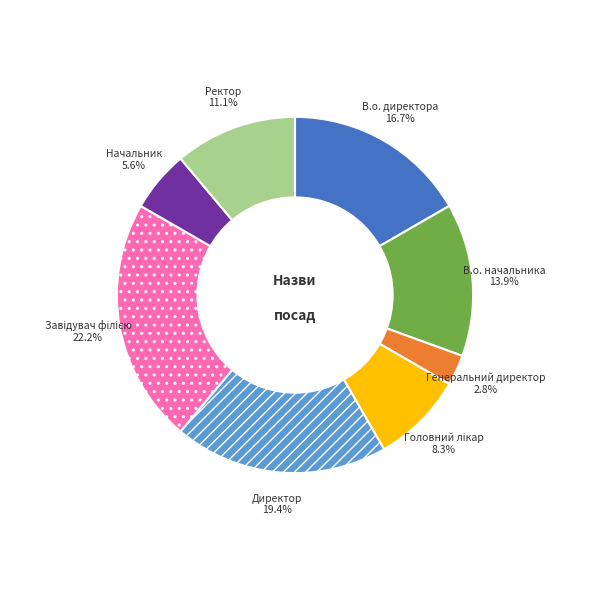

Which category has the smallest portion of the pie?

Генеральний директор